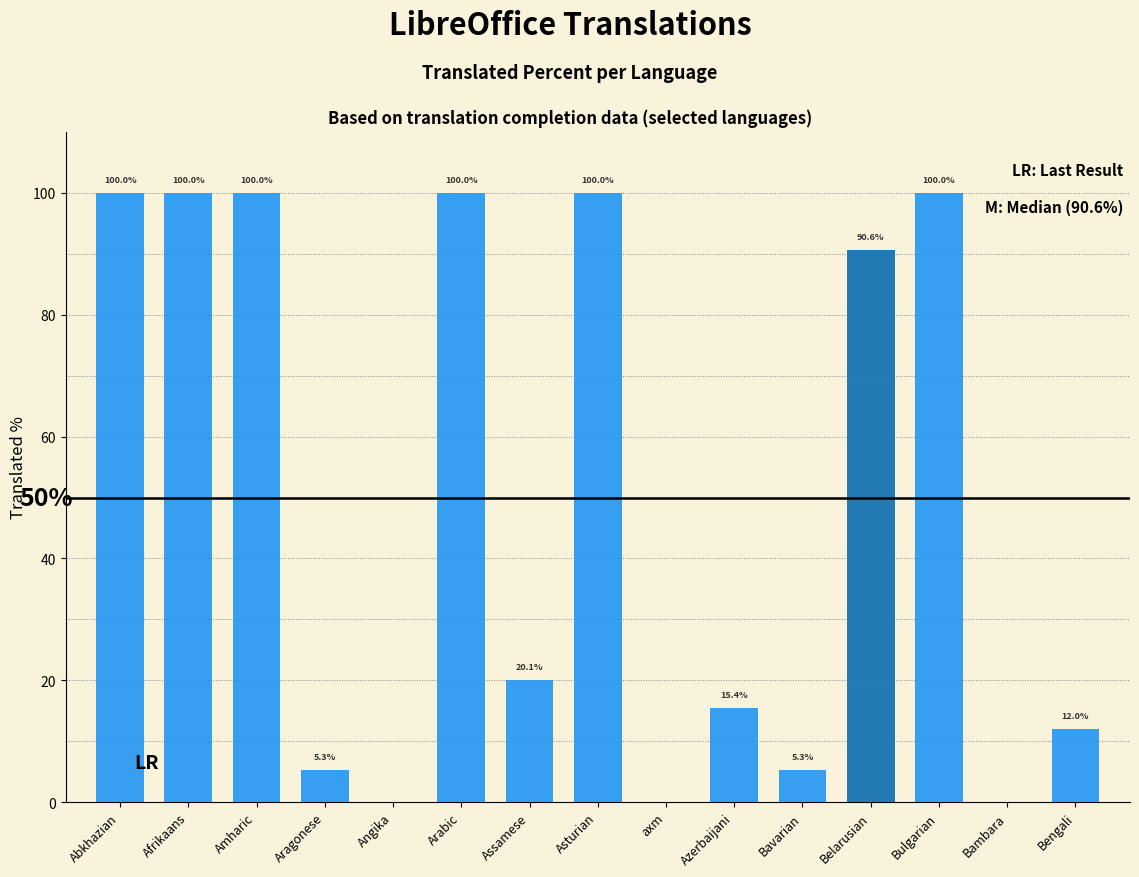

Is it true that the value at Belarusian is 90.6?

True